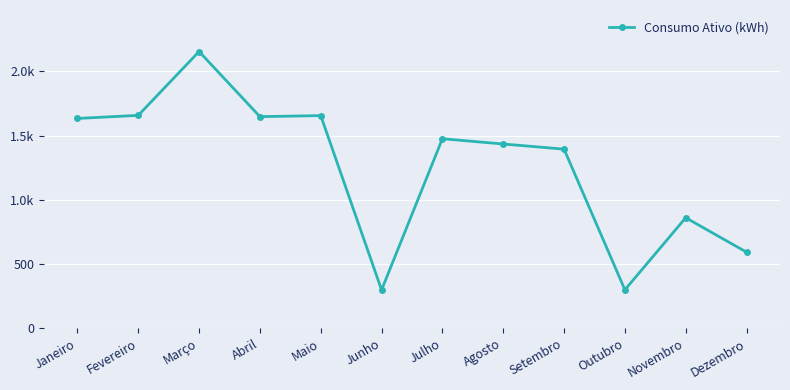

True or false: the data shows 2881 at Maio.

False